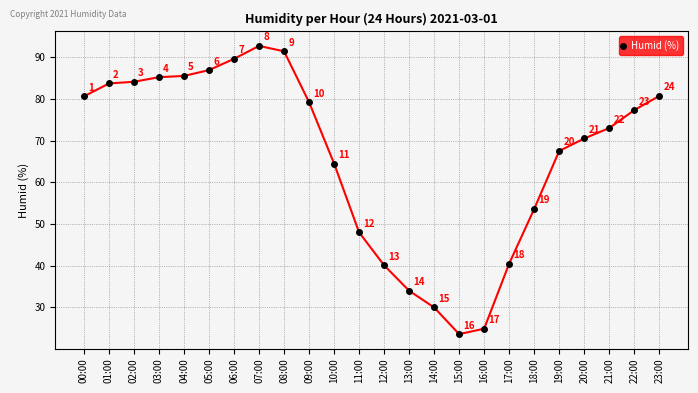

How many interior local peaks (higher than both neighbors) does the data have?

1